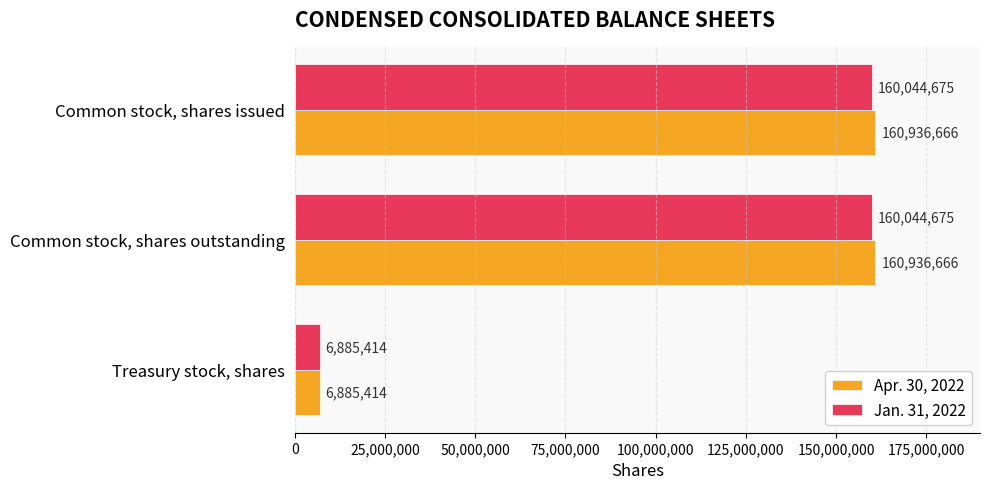

True or false: Apr. 30, 2022 has a value of 89924427 at Common stock, shares outstanding.

False